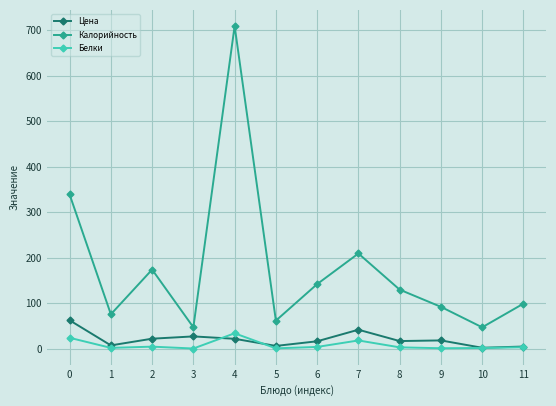

True or false: Калорийность has a value of 75.7 at 1.

True